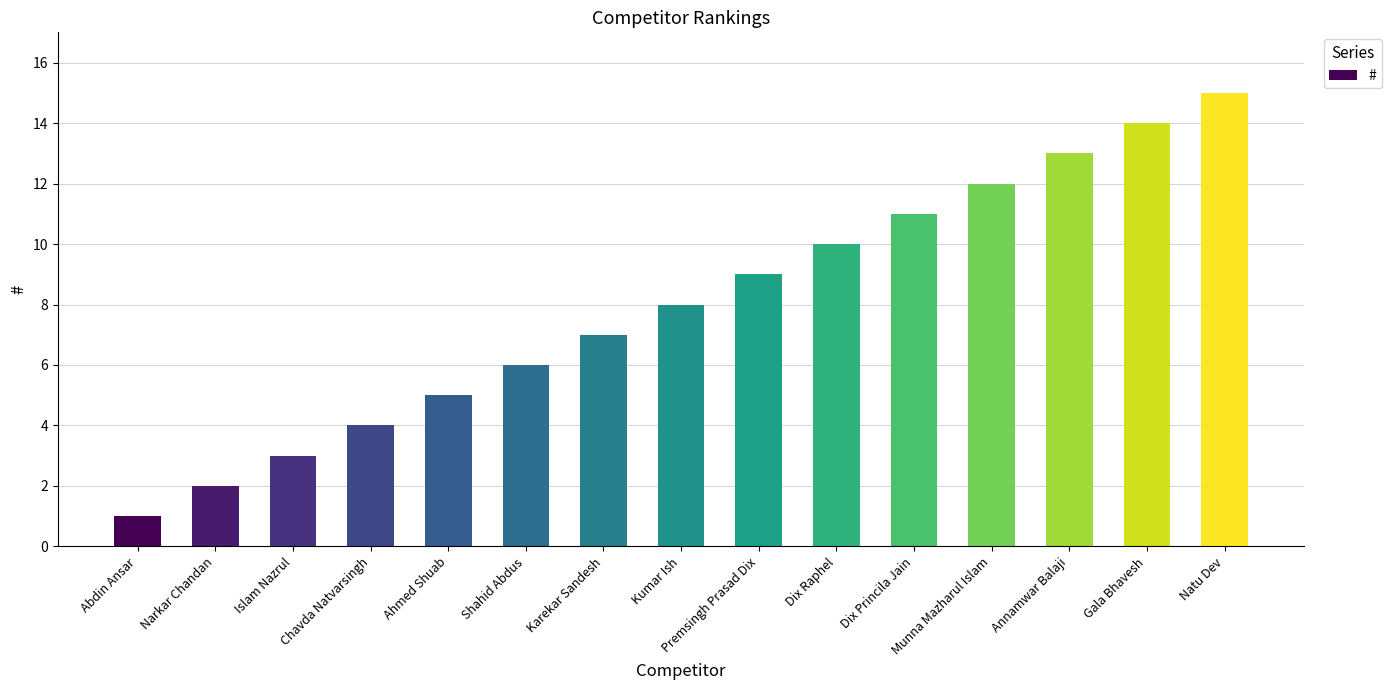

Does the chart contain any negative values?

No